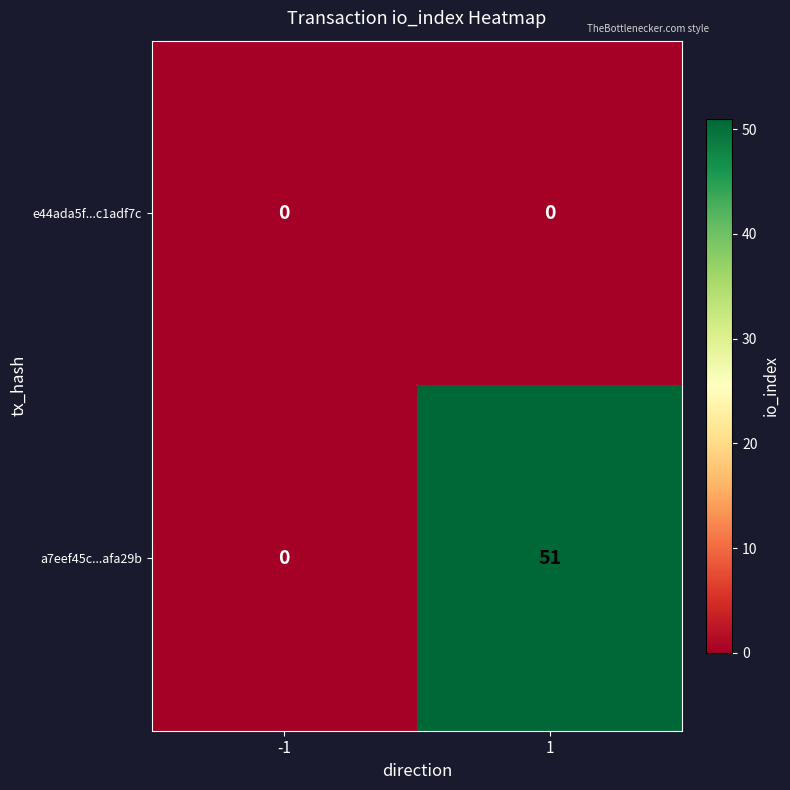

Rank the series by their maximum value, from lowest to highest.

e44ada5f...c1adf7c, a7eef45c...afa29b